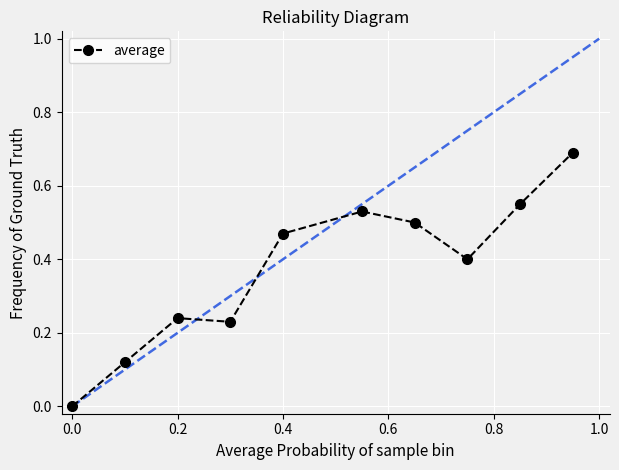

What is the average value?

0.4